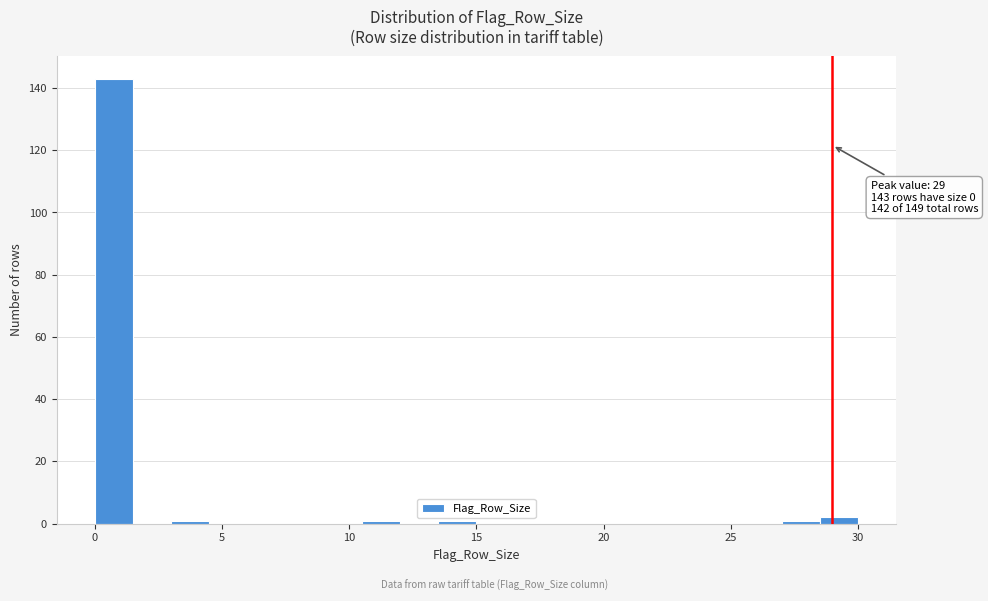

Around what value on the x-axis is the tallest bar? Give the approximate position of its centre, as read against the axis.

1.0